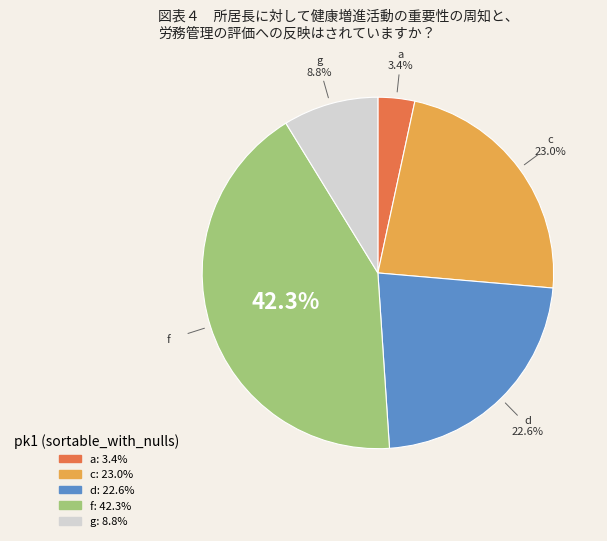

What percentage do d and a together represent?

26.0%